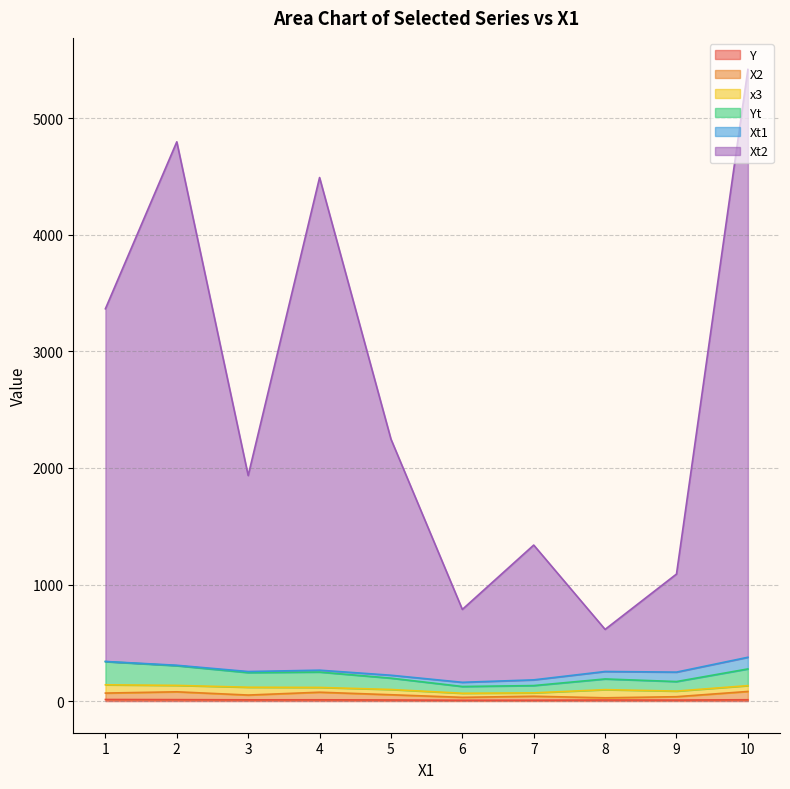

True or false: Y and X2 cross at least once.

False